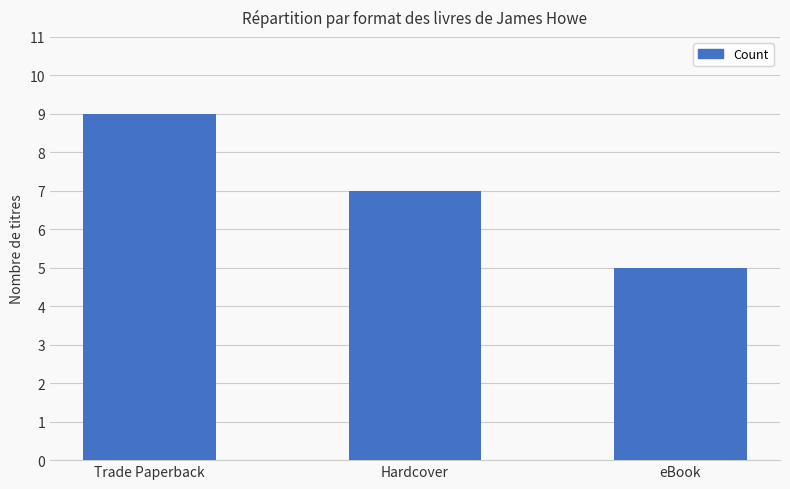

Count the values in the range 5 to 9.

3